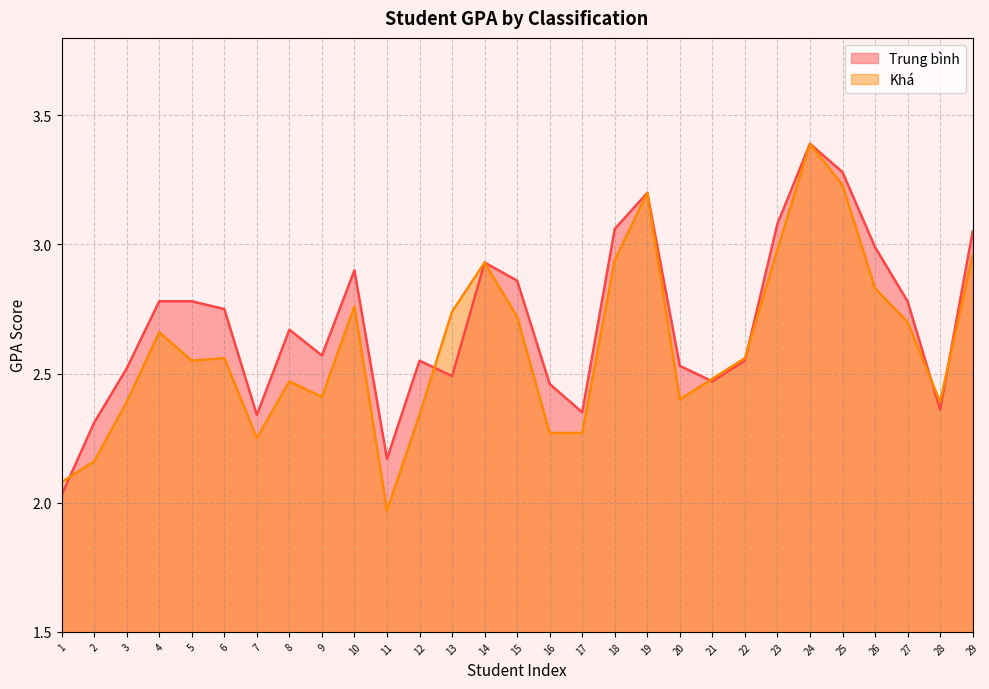

Reading left to right, what are all the values shown in this chart?

Trung bình: 2.0	2.3	2.5	2.8	2.8	2.8	2.3	2.7	2.6	2.9	2.2	2.5	2.5	2.9	2.9	2.5	2.4	3.1	3.2	2.5	2.5	2.5	3.1	3.4	3.3	3.0	2.8	2.4	3.0
Khá: 2.1	2.2	2.4	2.7	2.5	2.6	2.2	2.5	2.4	2.8	2.0	2.3	2.7	2.9	2.7	2.3	2.3	2.9	3.2	2.4	2.5	2.6	3.0	3.4	3.2	2.8	2.7	2.4	3.0